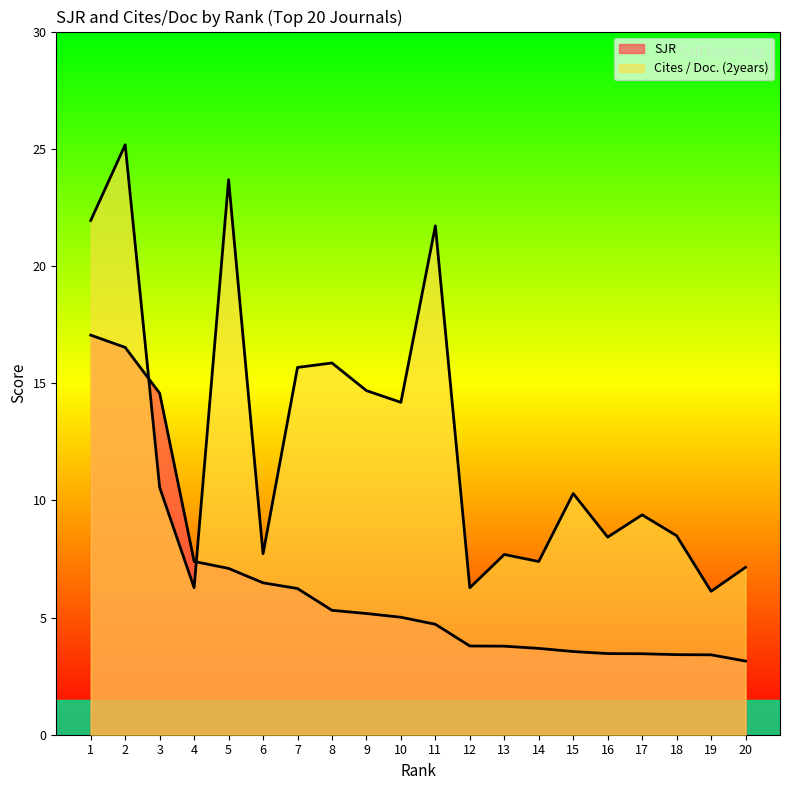

True or false: SJR has more than 0 points higher than both neighbors.

False